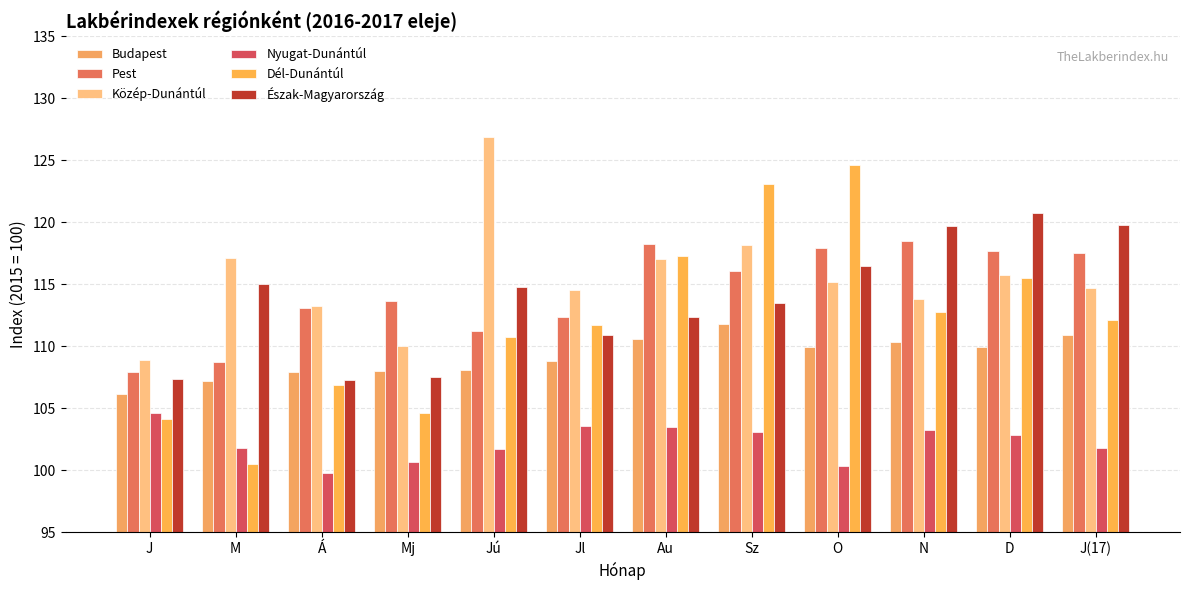

What is the label of the 12th bar from the left?

J(17)